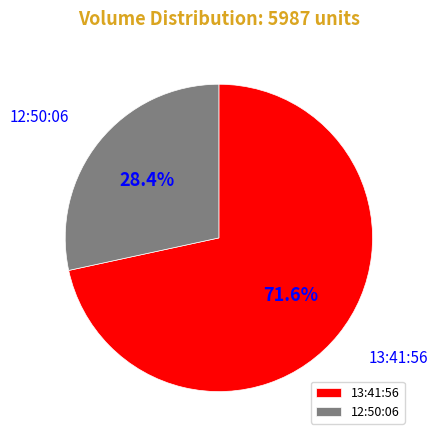

What percentage is the 12:50:06 slice, to the nearest percent?

28%